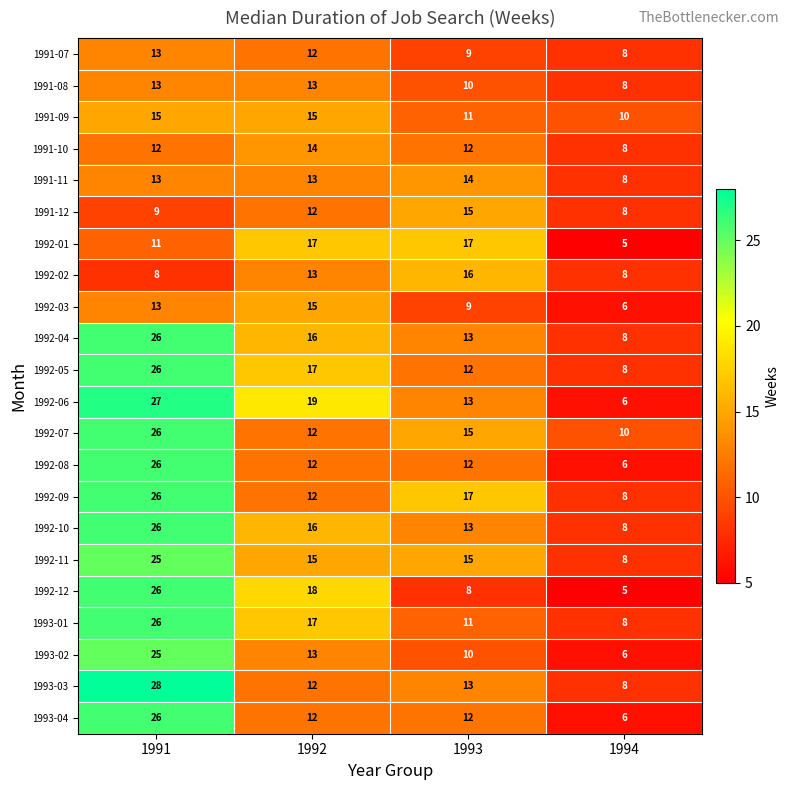

What is the difference between the maximum and minimum values in the 1992-02 series?

8